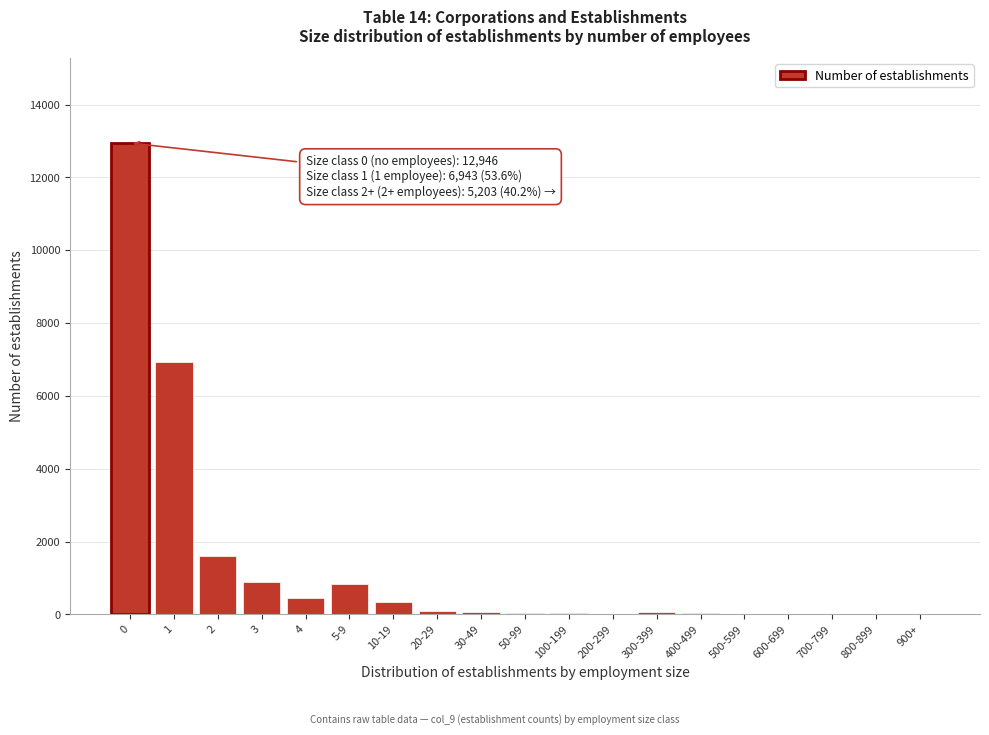

What is the maximum value shown in the chart?

12946